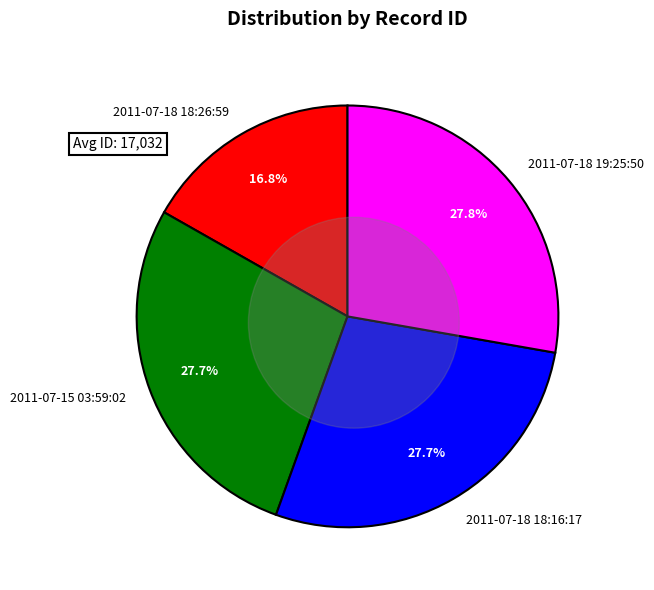

What is the smallest slice in the pie chart?

2011-07-18 18:26:59